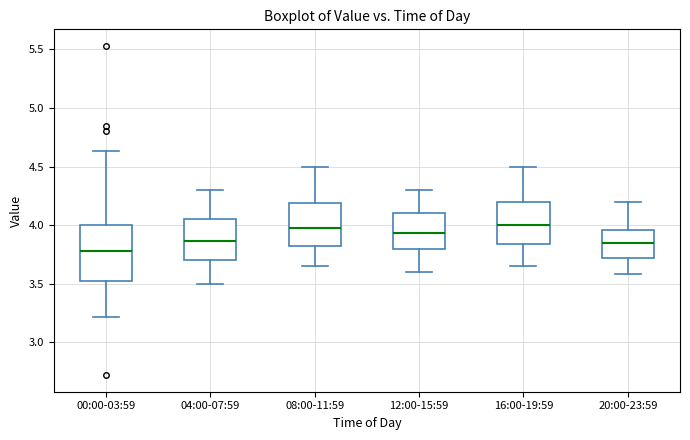

Reading left to right, read every box against the y-axis: the position of its median line, the range the box covers, and the ends of its whiskers. The values are not printed on the chart, so give them approximately, as read against the axis.

00:00-03:59: median 3.80, box 3.50 to 4.00, whiskers 3.20 to 4.65
04:00-07:59: median 3.85, box 3.70 to 4.05, whiskers 3.50 to 4.30
08:00-11:59: median 4.00, box 3.80 to 4.20, whiskers 3.65 to 4.50
12:00-15:59: median 3.95, box 3.80 to 4.10, whiskers 3.60 to 4.30
16:00-19:59: median 4.00, box 3.85 to 4.20, whiskers 3.65 to 4.50
20:00-23:59: median 3.85, box 3.70 to 3.95, whiskers 3.60 to 4.20